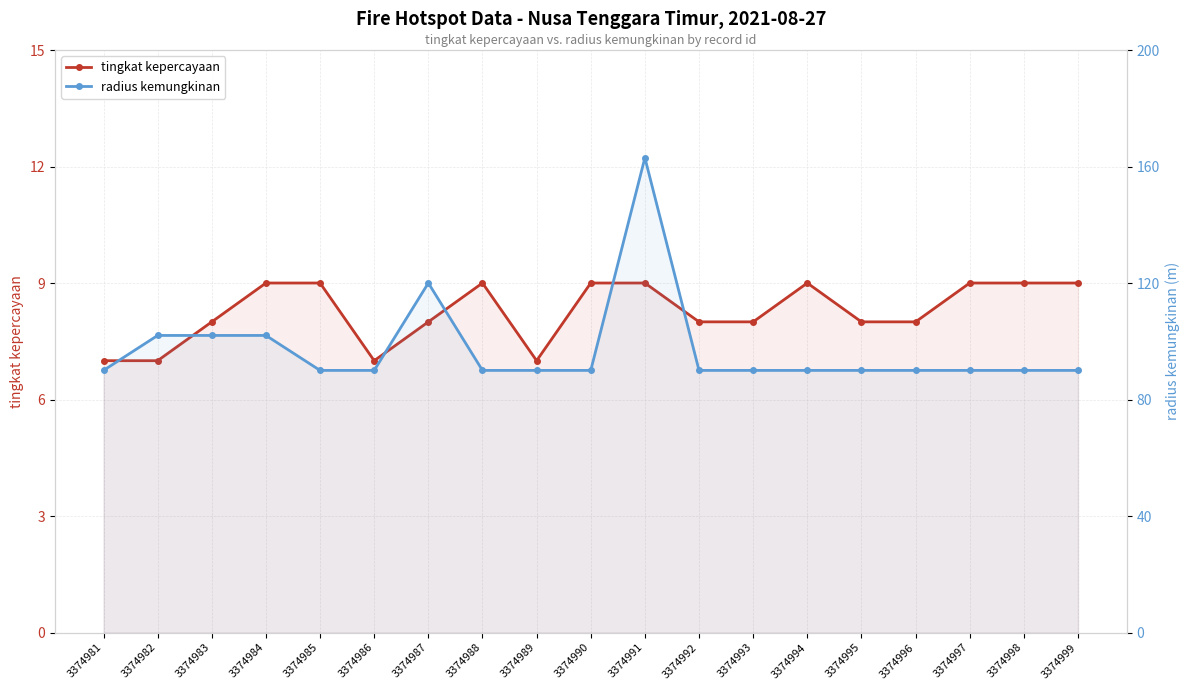

Reading left to right, list all the values displayed in this chart.

tingkat kepercayaan: 7	7	8	9	9	7	8	9	7	9	9	8	8	9	8	8	9	9	9
radius kemungkinan: 90	102	102	102	90	90	120	90	90	90	163	90	90	90	90	90	90	90	90